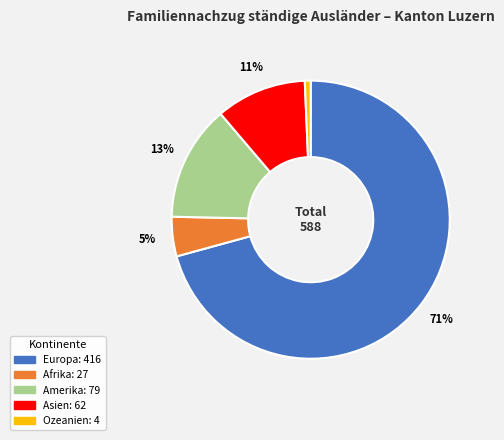

To the nearest percent, what is the average slice percentage?

20%